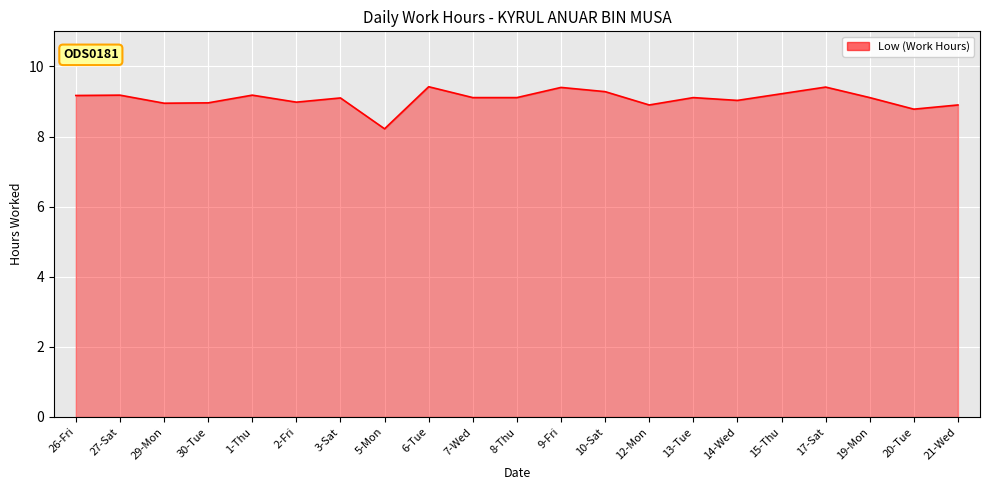

What is the smallest value displayed?

8.2